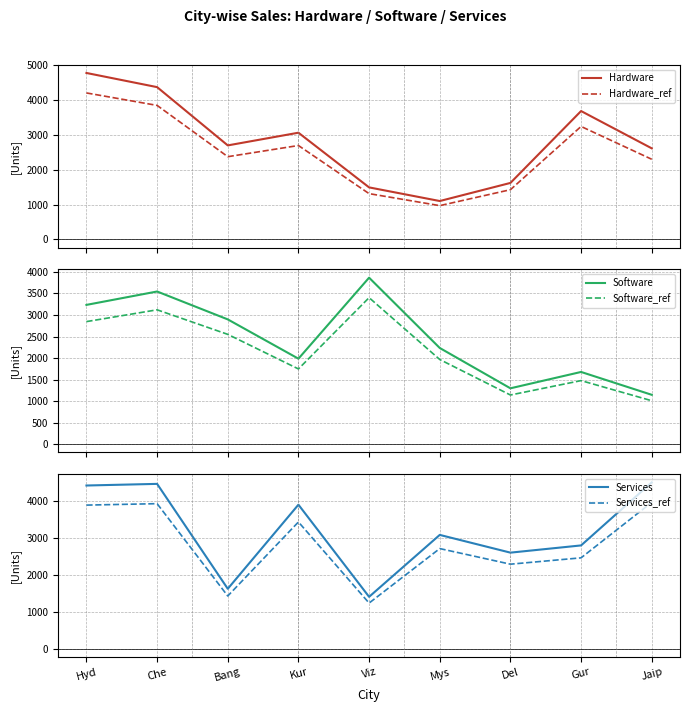

At Mys, list the series in order from smallest to largest.

Hardware_ref, Hardware, Software_ref, Software, Services_ref, Services